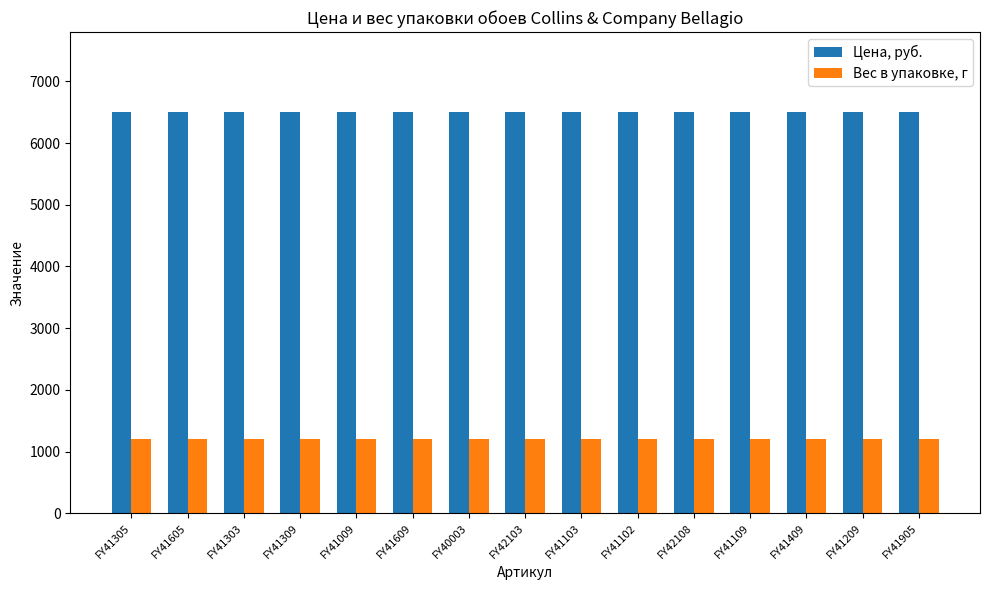

The Цена, руб. series shows 2606 at FY41905. True or false?

False